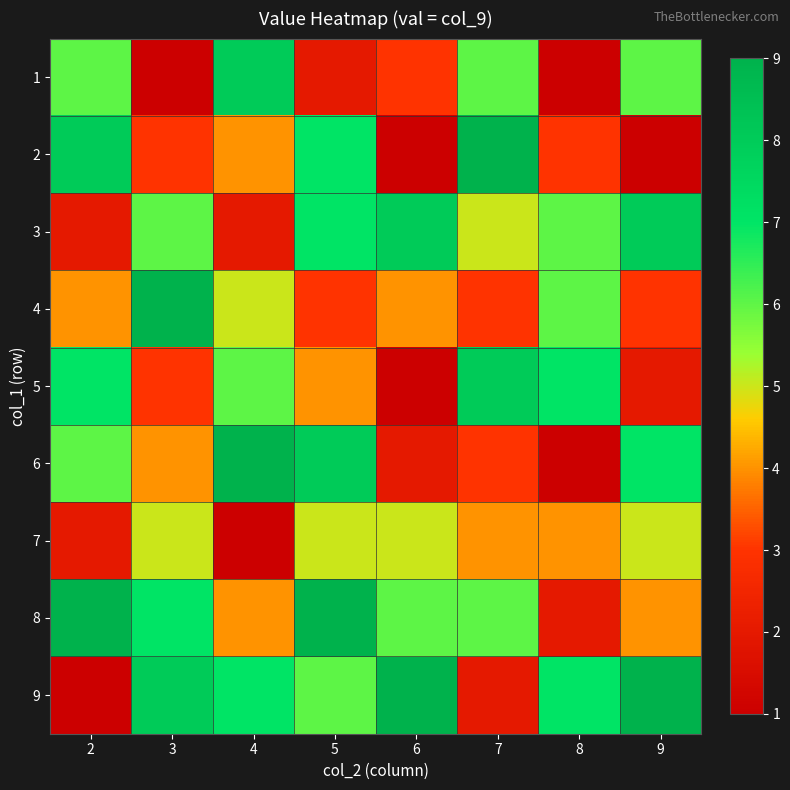

What is the total value across all series at 2?

45